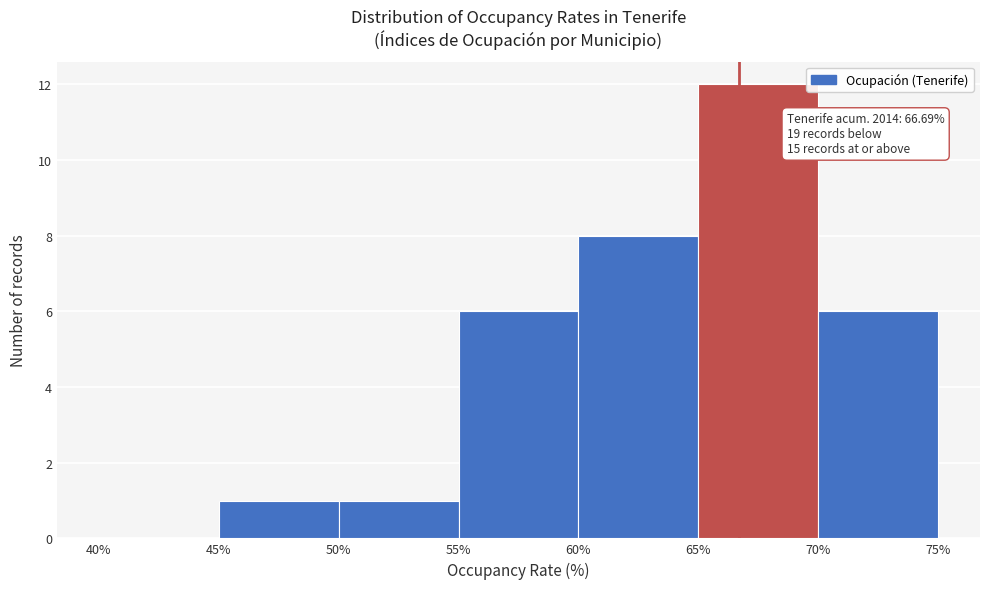

Which range on the x-axis has the tallest bar?

65% to 70%